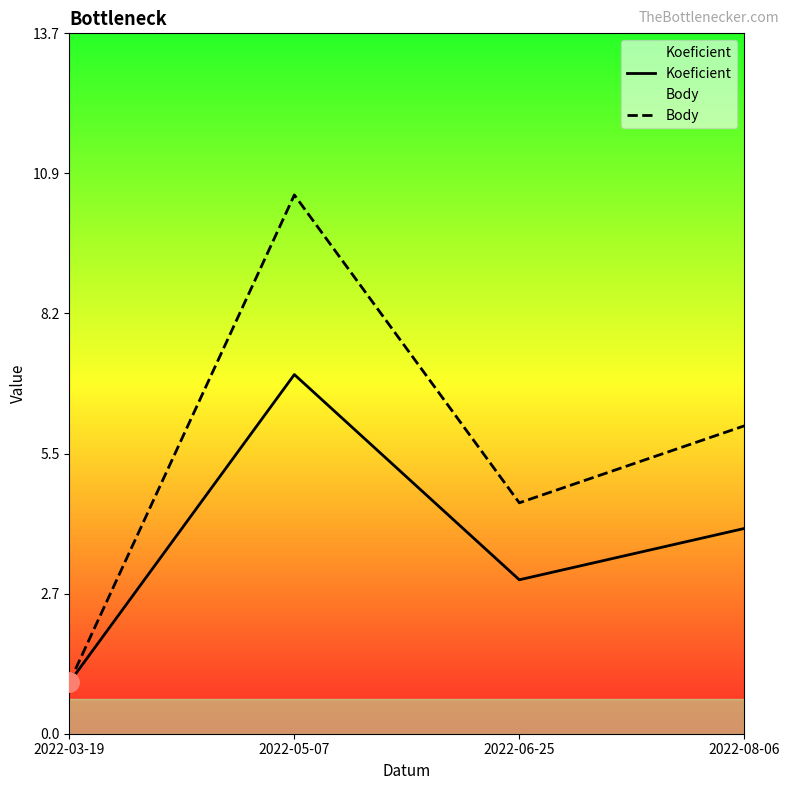

Where does the Koeficient series first go above 4?

2022-05-07